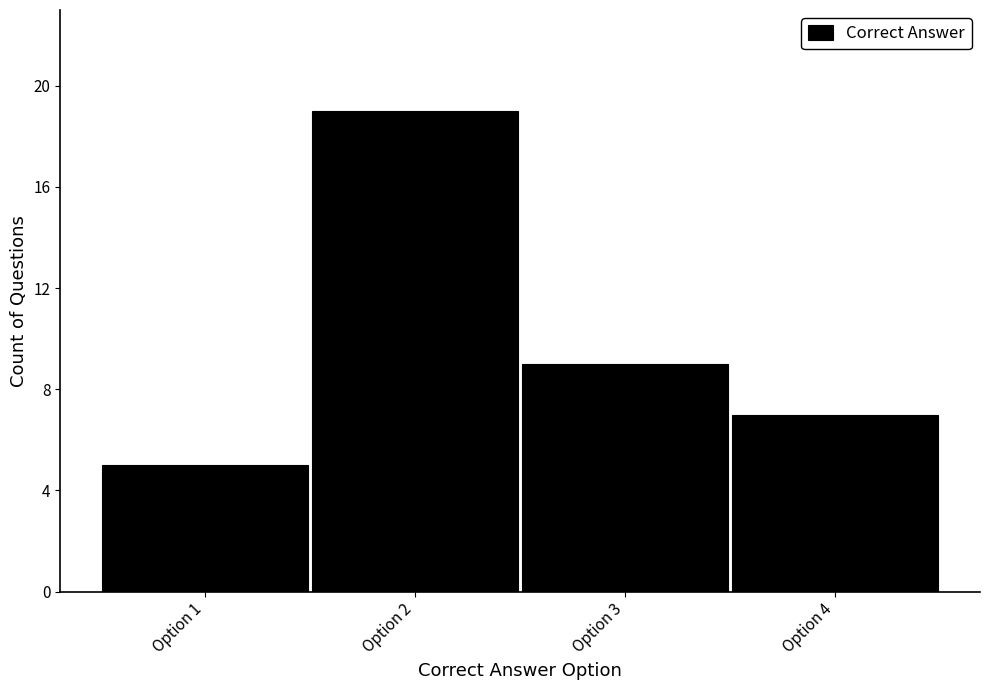

How tall is the bar that spans 2.5 to 3.5 on the x-axis? The values are not printed on the chart, so give them approximately, as read against the axis.

9